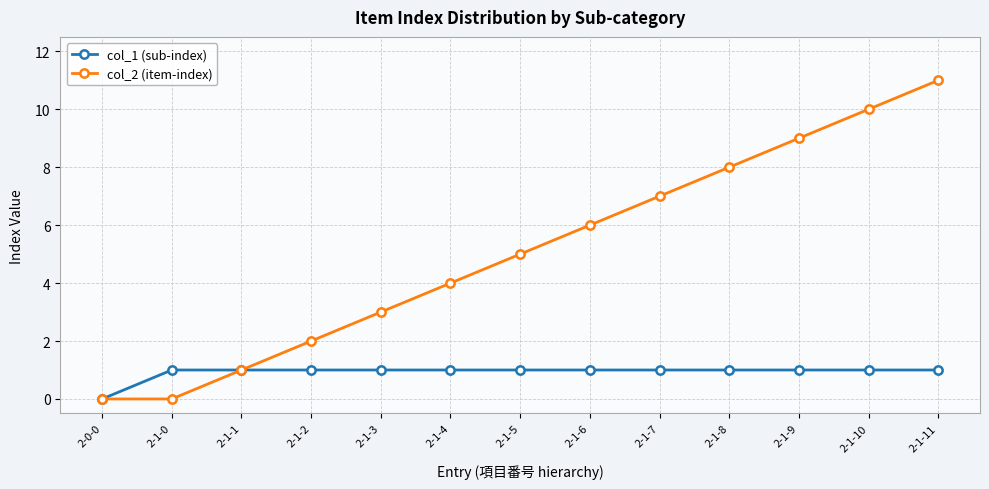

True or false: col_2 (item-index) has more than 0 points higher than both neighbors.

False